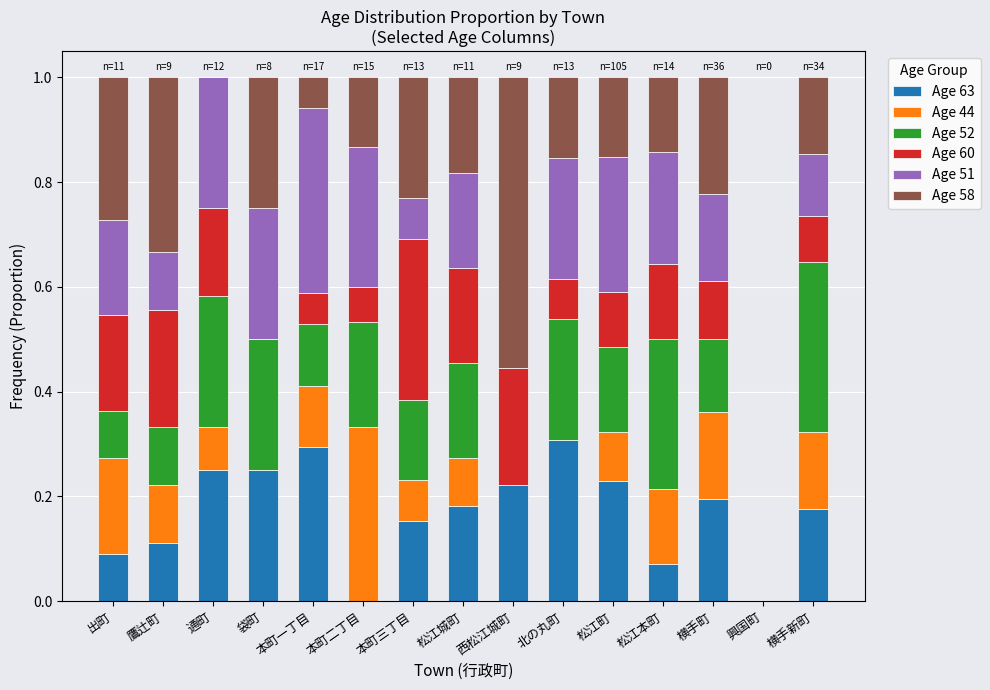

The Age 63 series shows 0.2 at 通町. True or false?

True